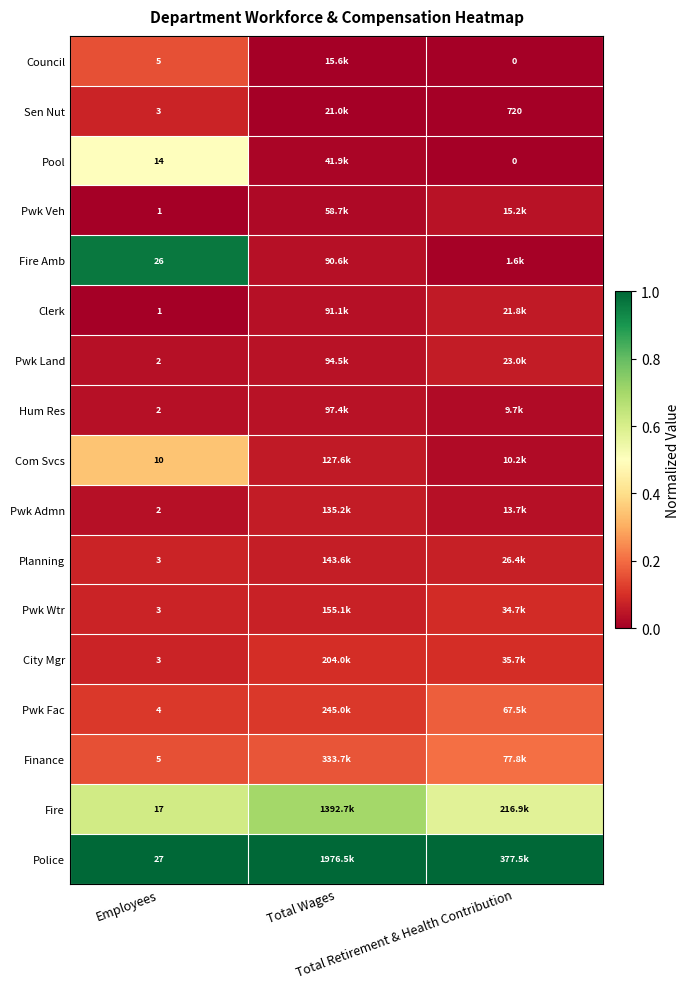

The Police series shows 1.6 at Total Wages. True or false?

False